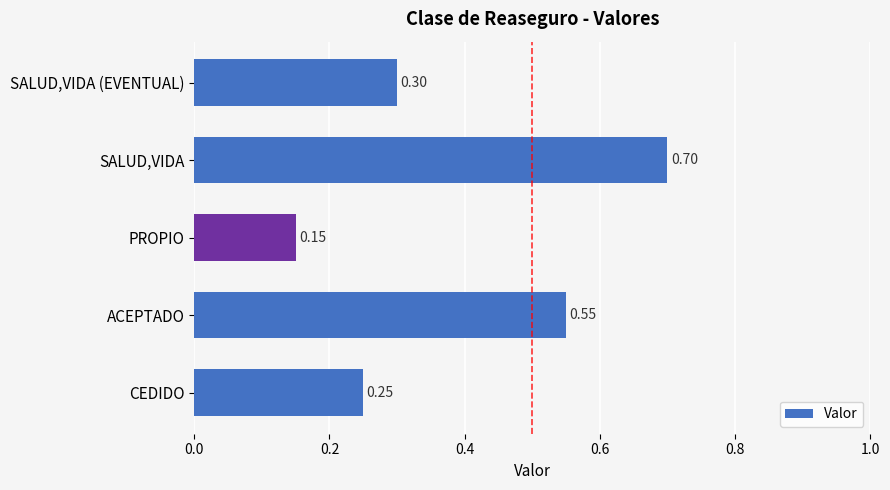

Which label corresponds to the smallest value in the chart?

PROPIO